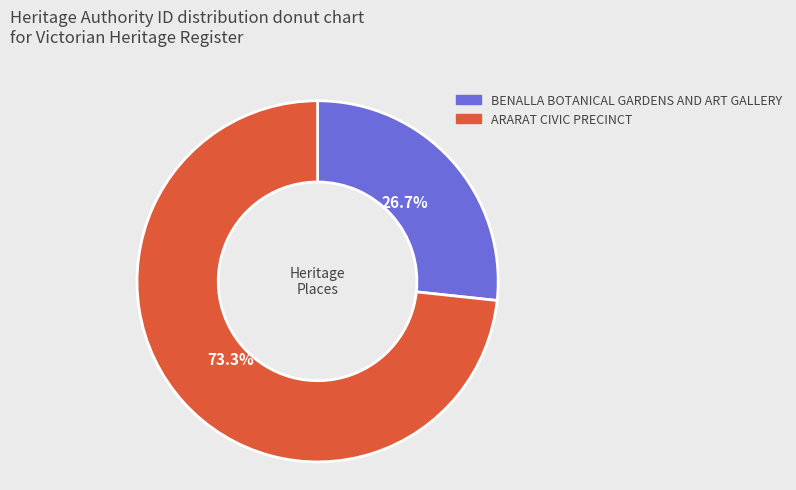

To the nearest percent, what is the average slice percentage?

50%